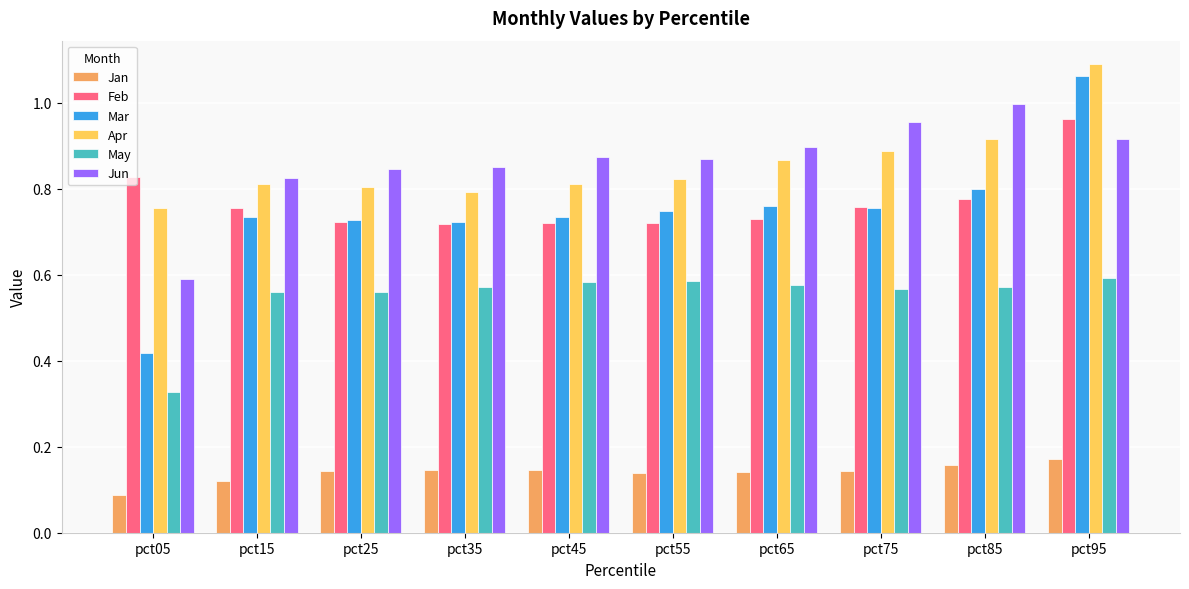

How many bars are there in each group?

6